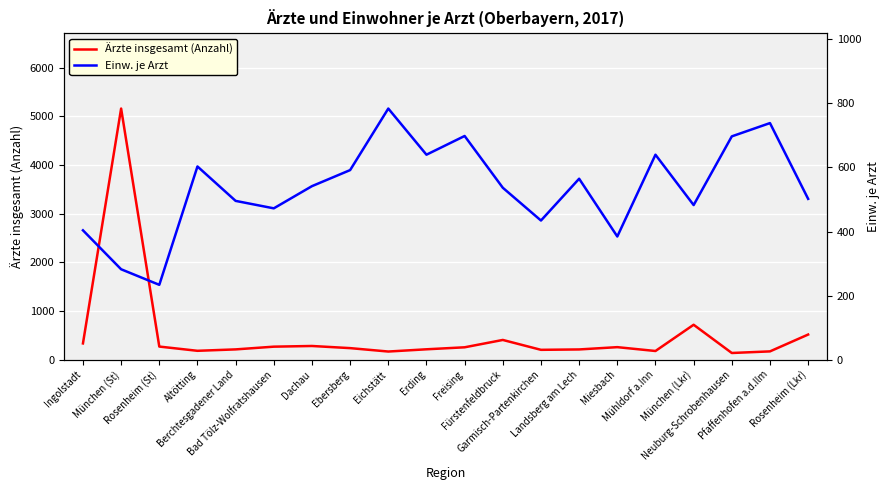

The value of Ärzte insgesamt (Anzahl) at Pfaffenhofen a.d.Ilm is 171.0. True or false?

True